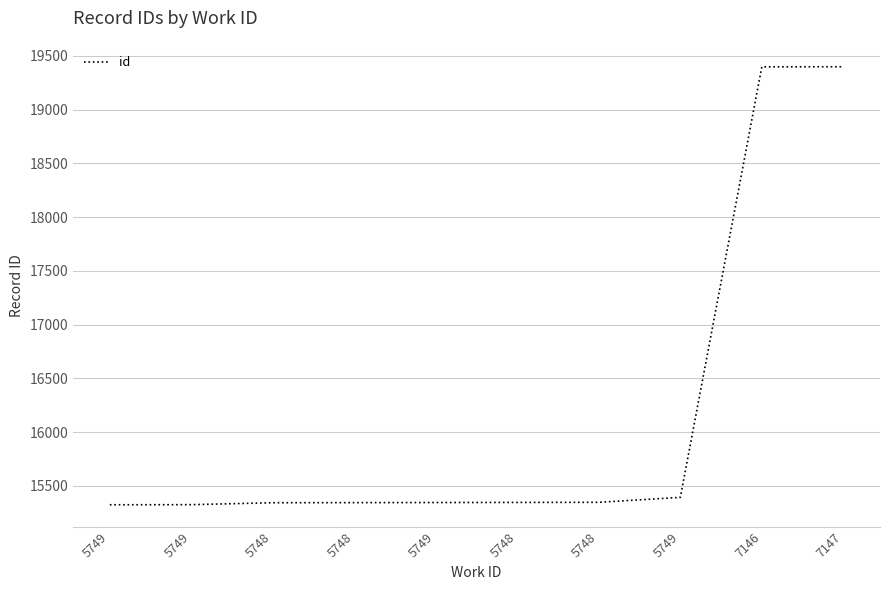

Does the chart have visible grid lines?

Yes